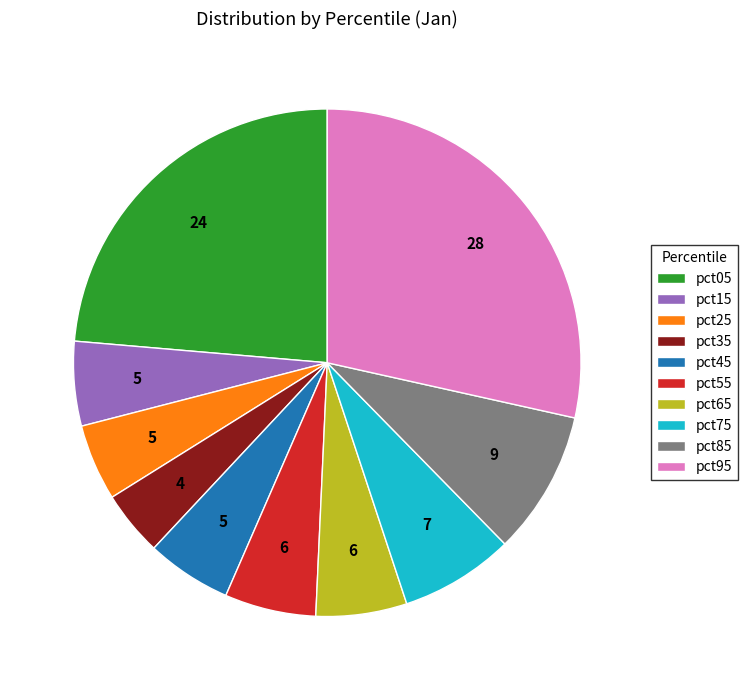

Which category has the biggest portion of the pie?

pct95